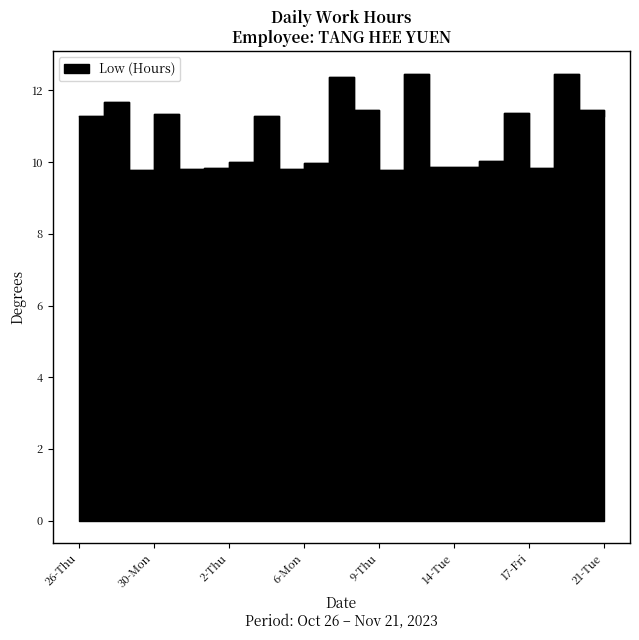

At which category does the data reach its first local peak?

27-Fri